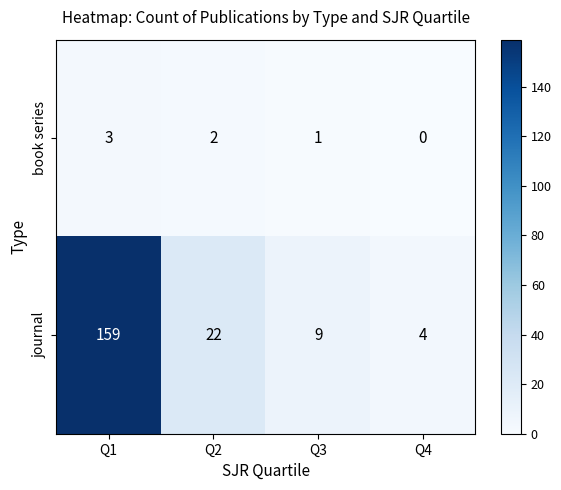

What is the sum of the journal values at Q1 and Q2?

181